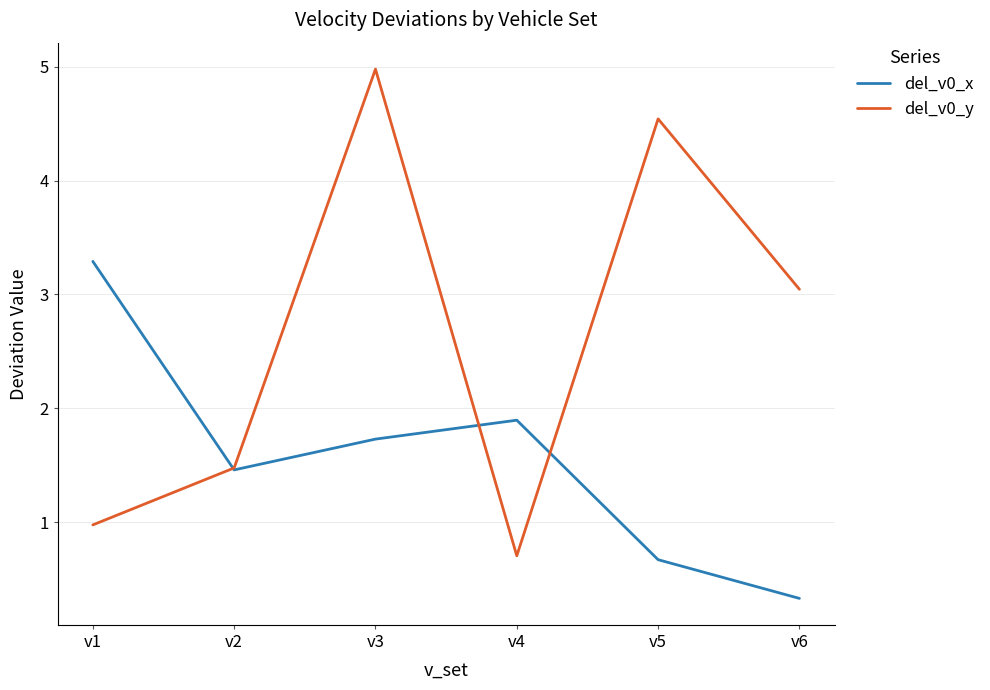

Which series has the largest total across all categories?

del_v0_y